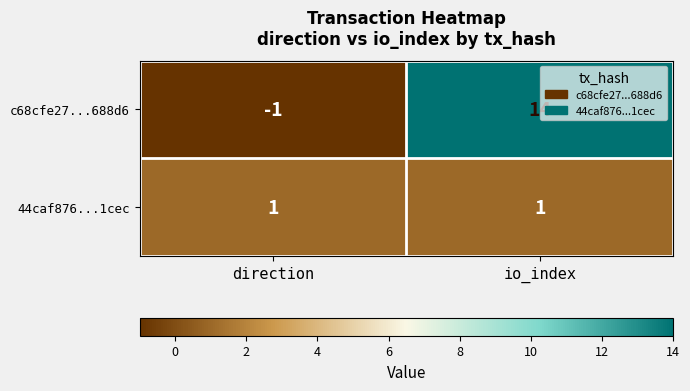

Between direction and io_index, which series saw the biggest shift?

c68cfe27...688d6